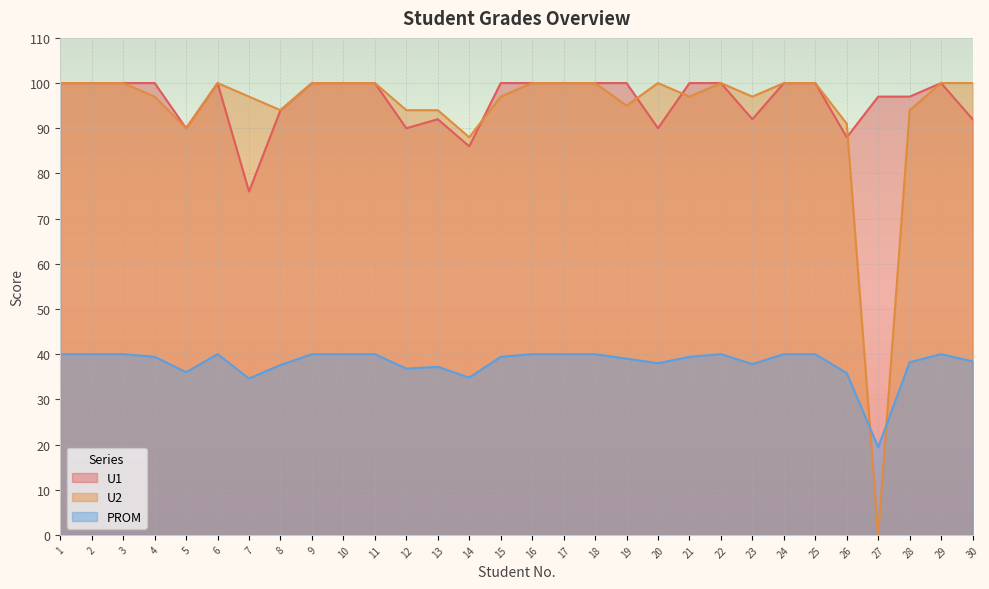

Between 25 and 29, which is larger?

25